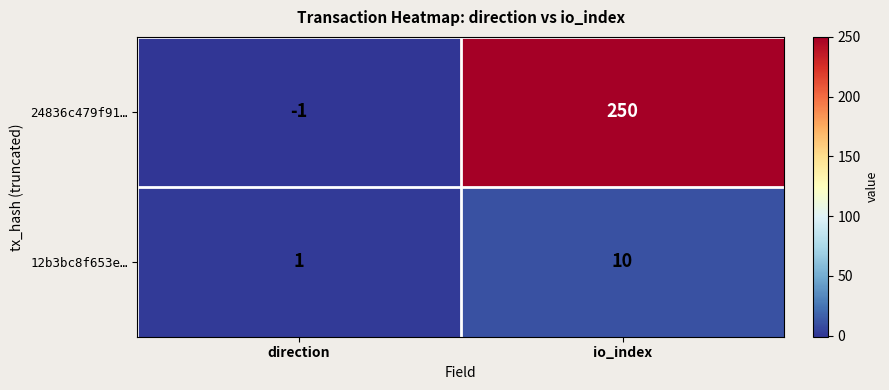

At how many categories does at least one series exceed 160?

1